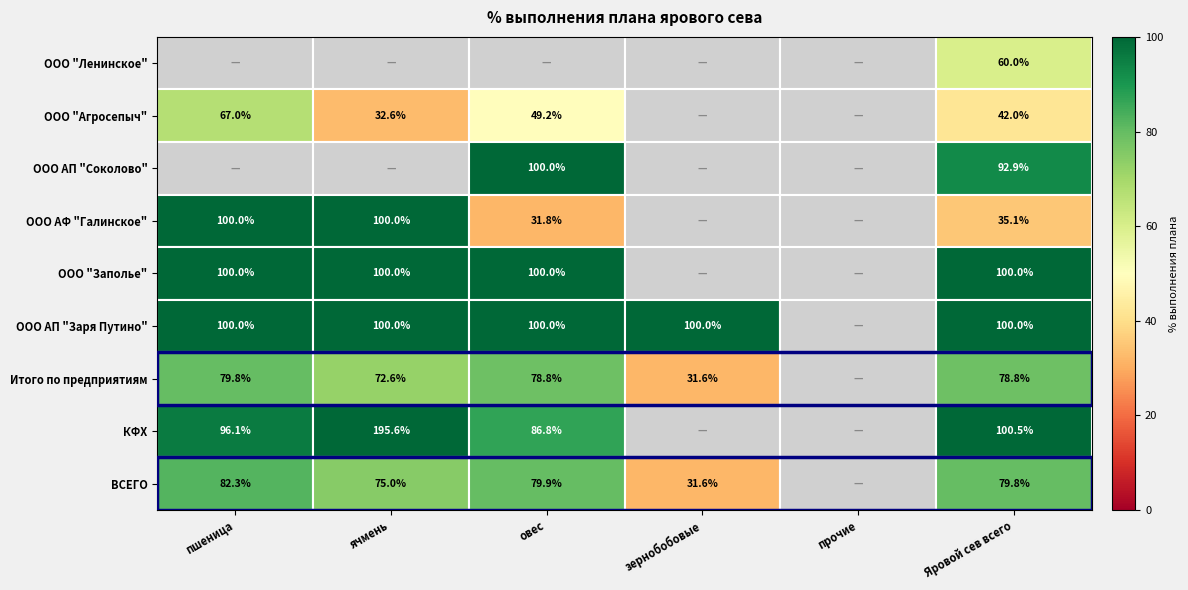

True or false: ООО АП "Заря Путино" has a value of 166.0 at зернобобовые.

False